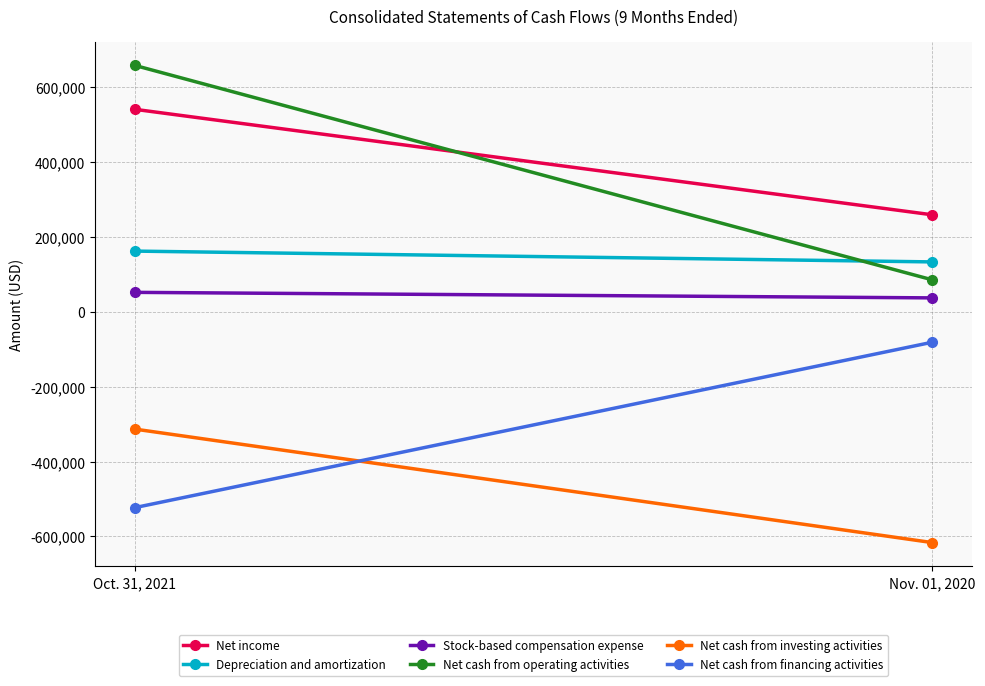

Reading right to left, transcribe all the data shown in this chart.

Net income: Nov. 01, 2020=259076	Oct. 31, 2021=540818
Depreciation and amortization: Nov. 01, 2020=133209	Oct. 31, 2021=162086
Stock-based compensation expense: Nov. 01, 2020=37098	Oct. 31, 2021=51878
Net cash from operating activities: Nov. 01, 2020=85404	Oct. 31, 2021=658124
Net cash from investing activities: Nov. 01, 2020=-616544	Oct. 31, 2021=-313438
Net cash from financing activities: Nov. 01, 2020=-81404	Oct. 31, 2021=-523197